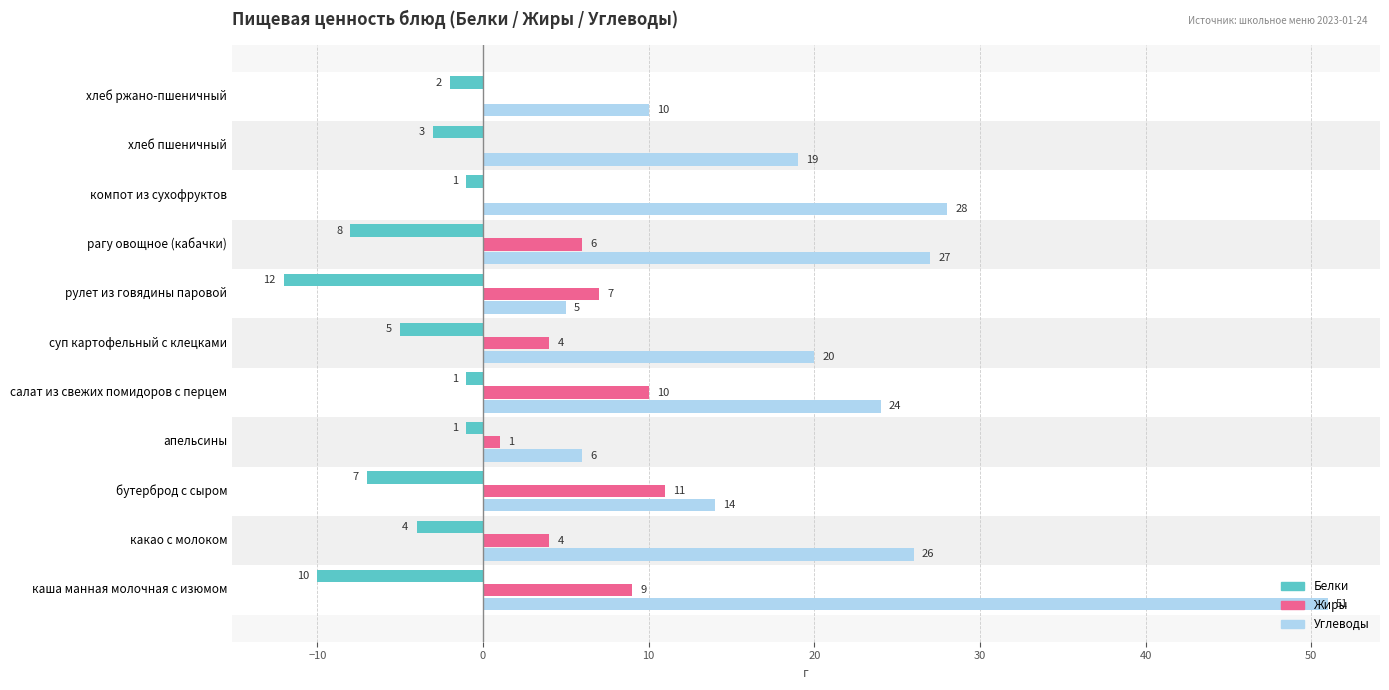

At which label is Углеводы closest to 28?

компот из сухофруктов